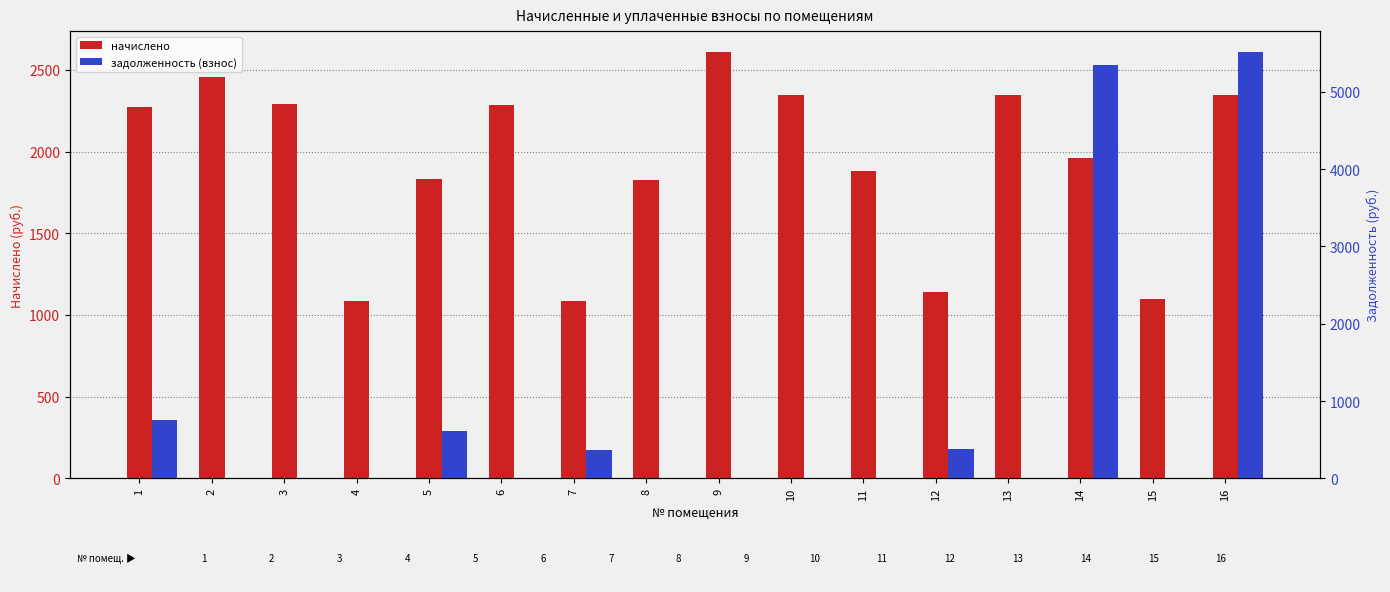

At which label does задолженность (взнос) reach its minimum?

2